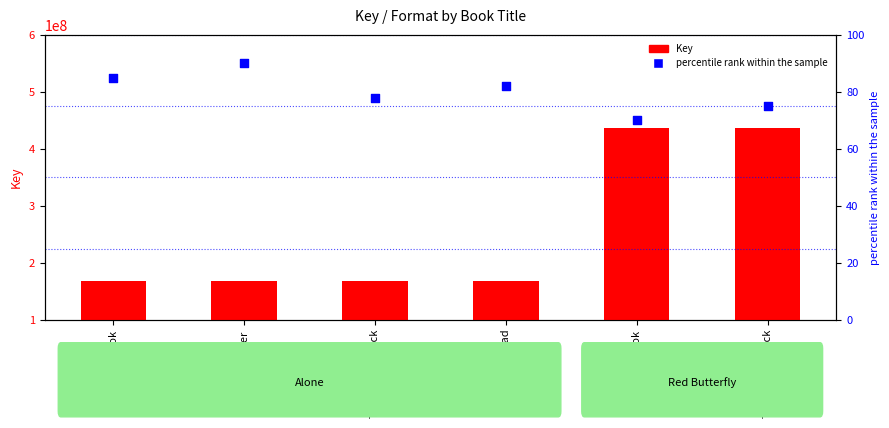

Which series has the largest total across all categories?

Key